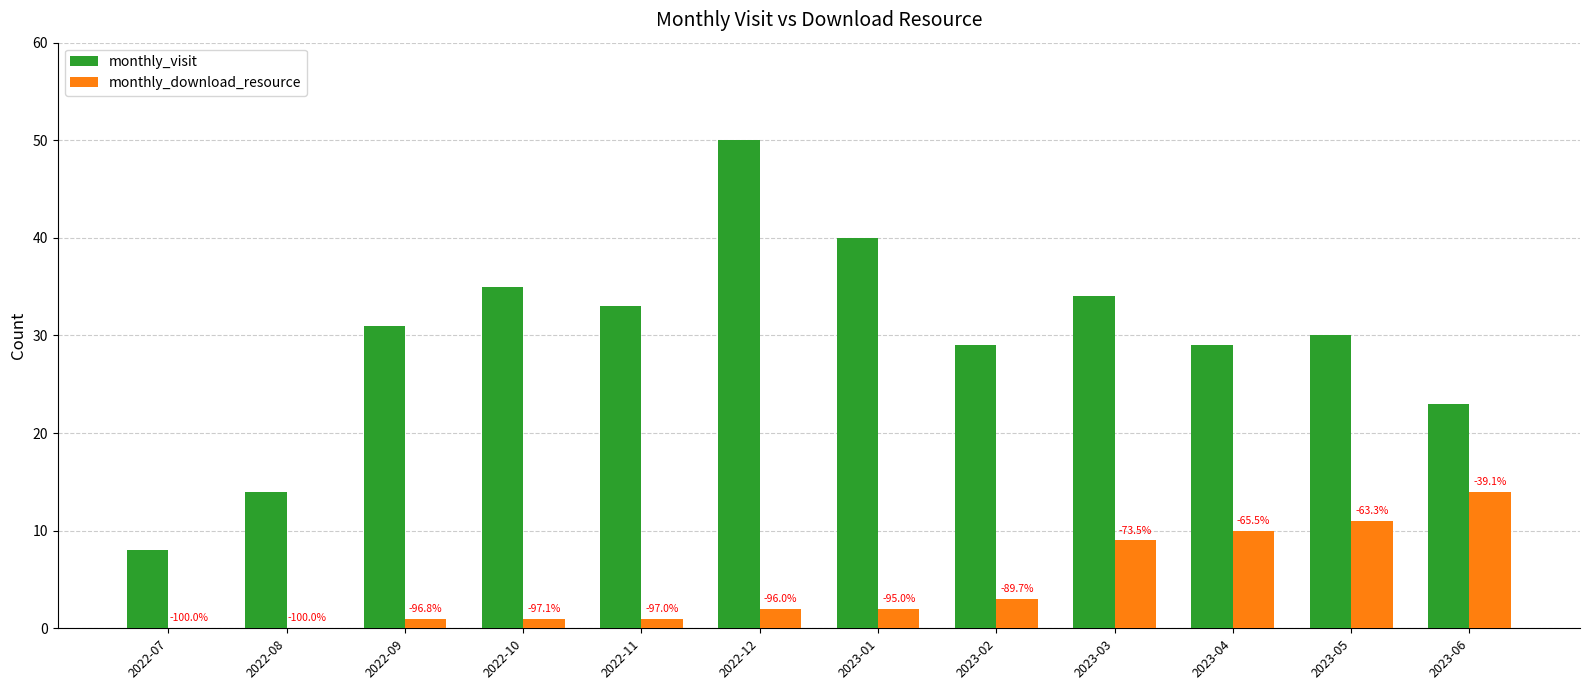

What is the sum of all monthly_download_resource values?

54